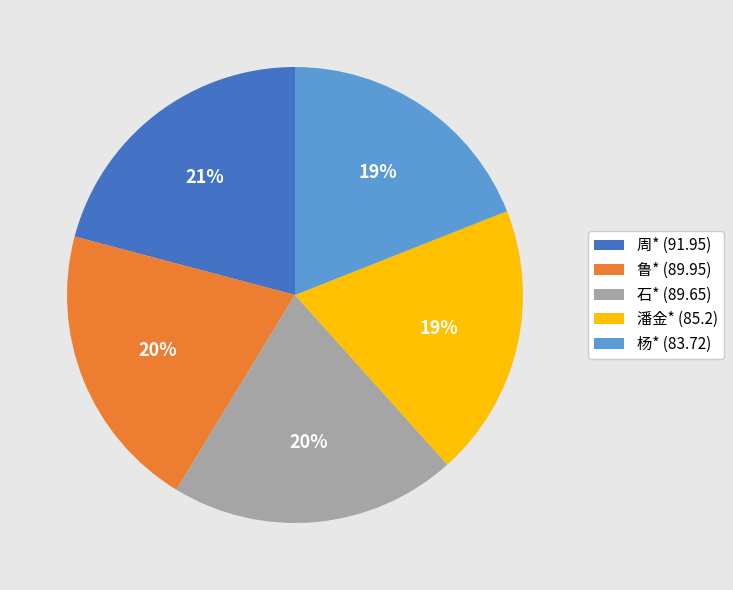

Is there any slice that represents more than half of the pie?

No